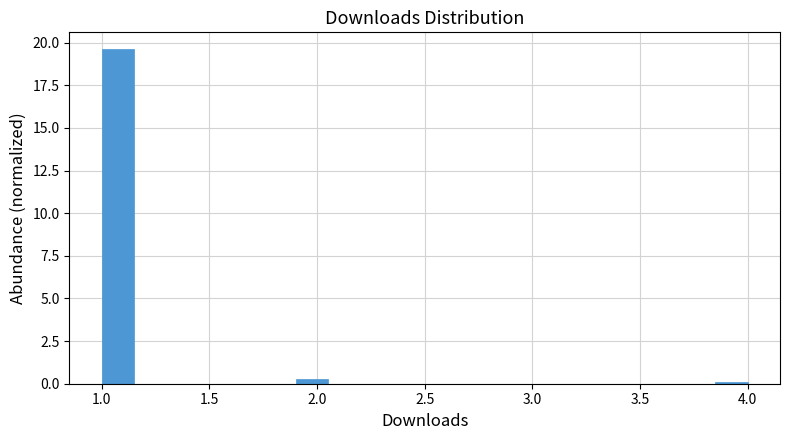

Read against the x-axis, roughly where is the centre of the tallest bar?

1.10